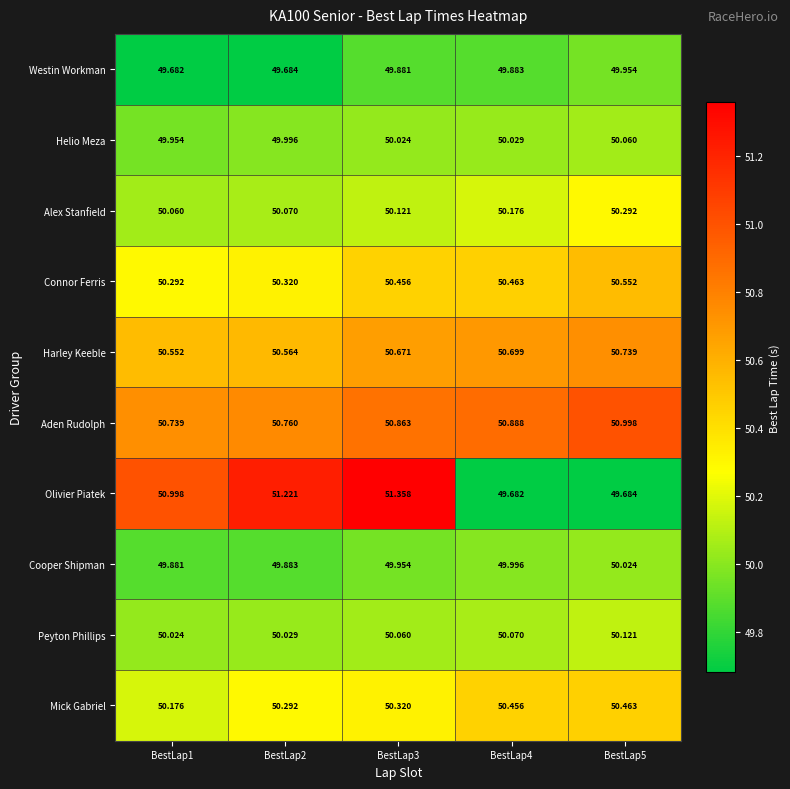

List the series in order of their peak value, highest first.

Olivier Piatek, Aden Rudolph, Harley Keeble, Connor Ferris, Mick Gabriel, Alex Stanfield, Peyton Phillips, Helio Meza, Cooper Shipman, Westin Workman